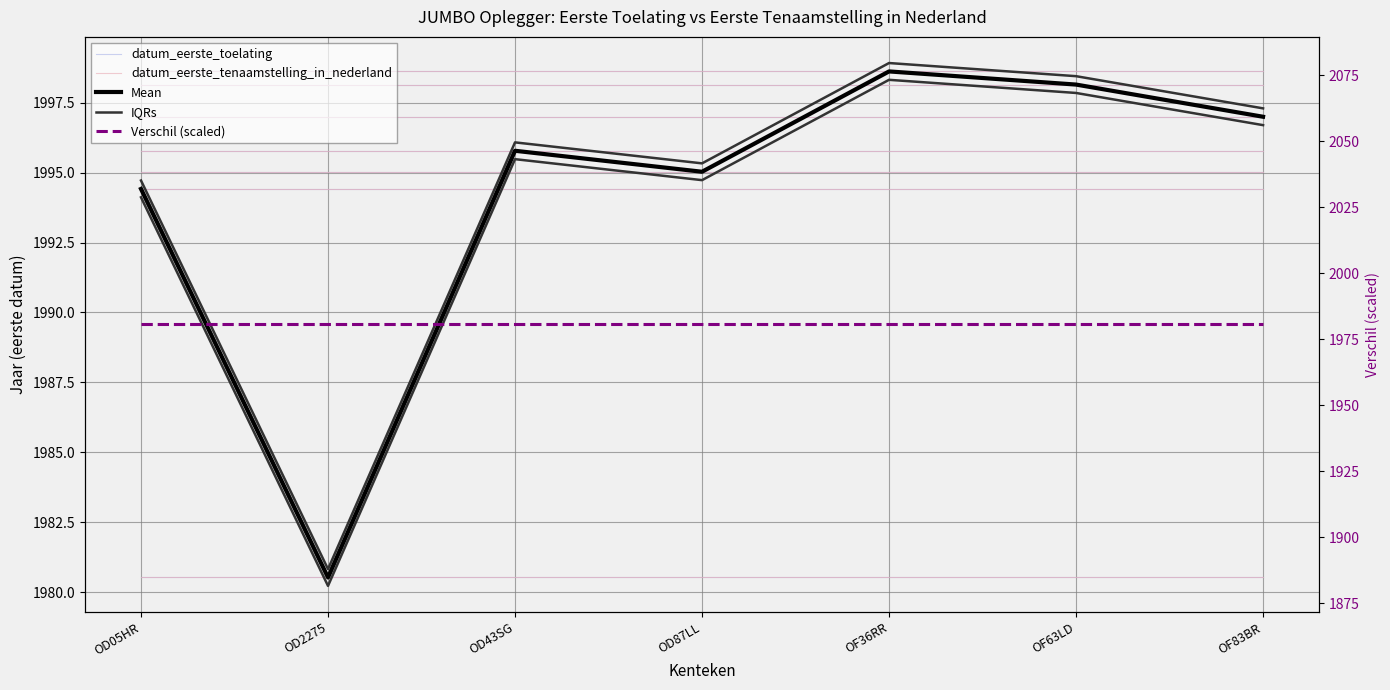

Rank the categories by Verschil (scaled) value from highest to lowest.

OD05HR, OD2275, OD43SG, OD87LL, OF36RR, OF63LD, OF83BR